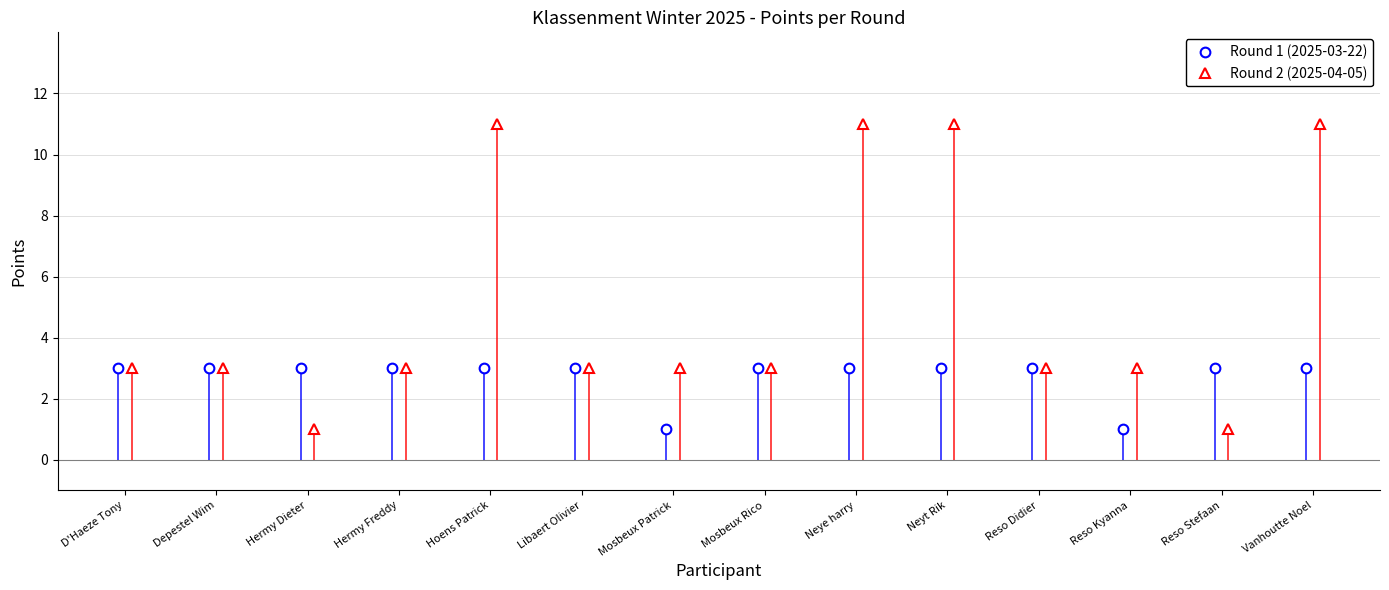

What is the greatest value displayed?

11